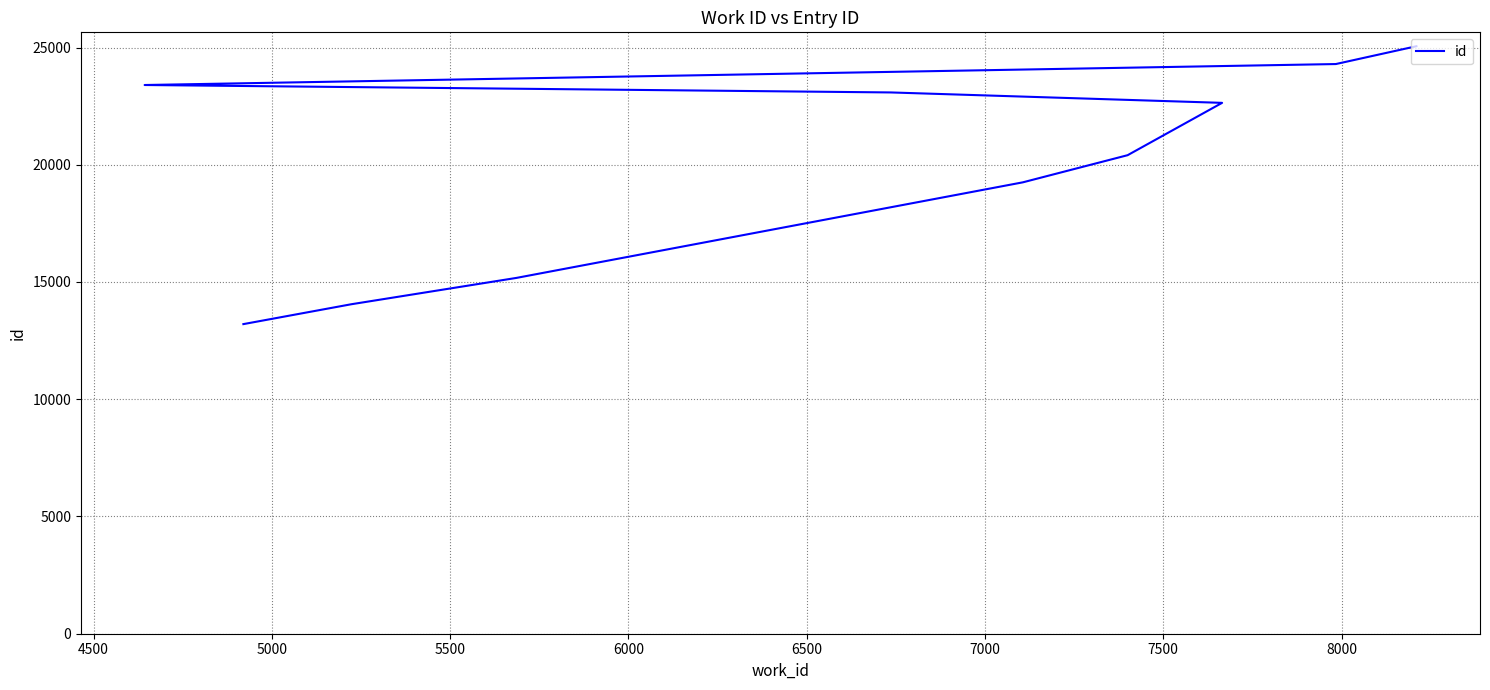

What is the ratio of the value at 4500 to the value at 7000?

0.6